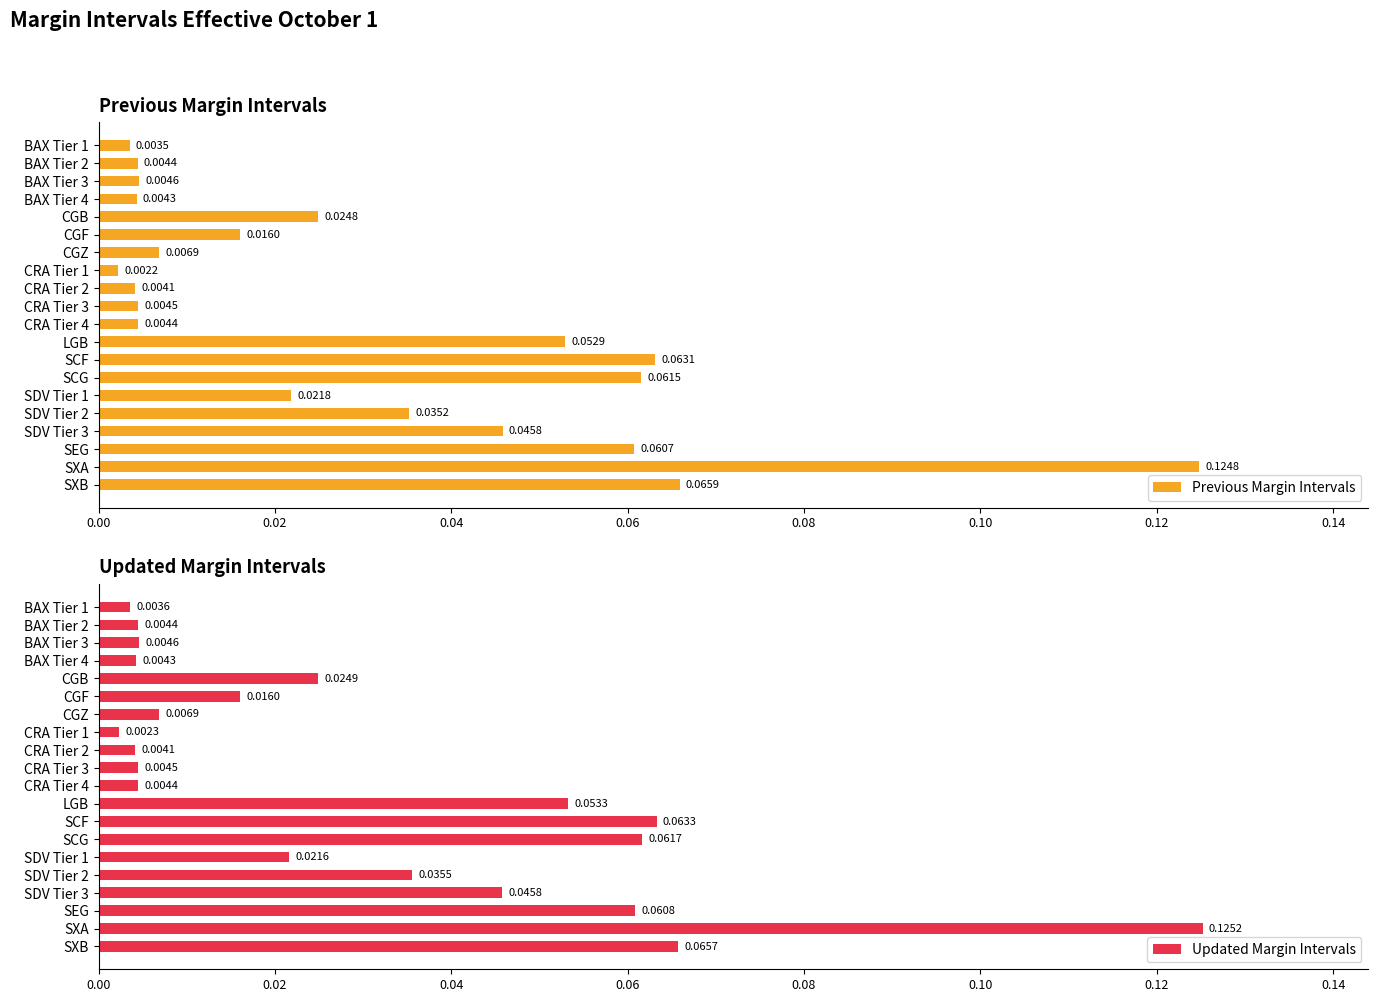

What is the total value across all series at SEG?

0.1